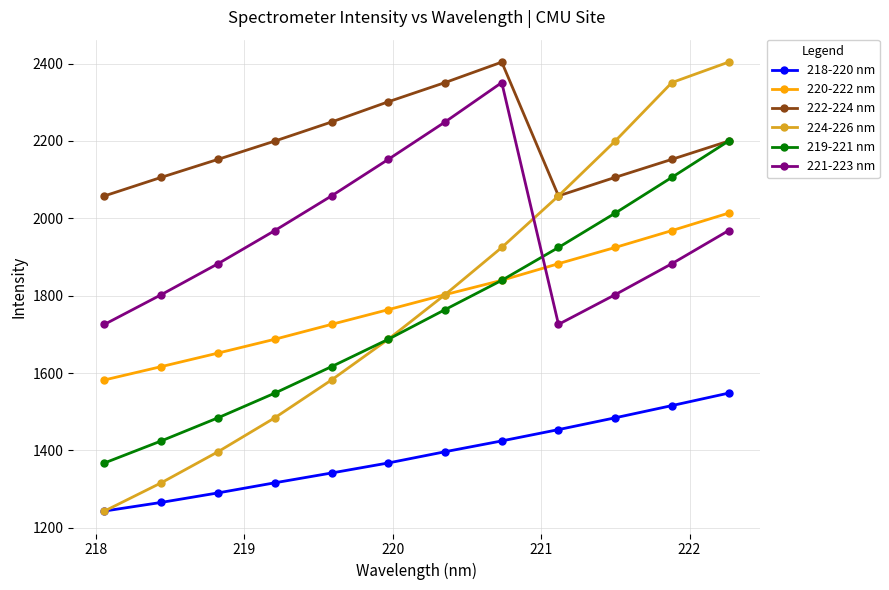

What is the maximum value for 222-224 nm?

2403.9